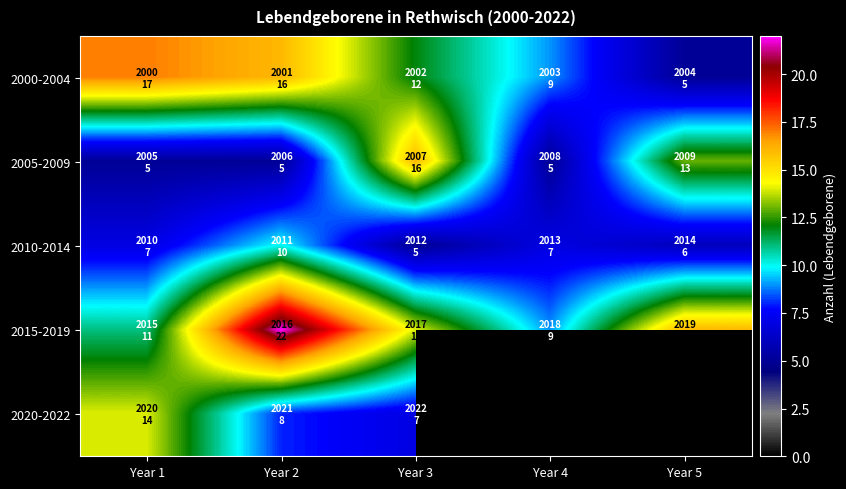

The value of 2000-2004 at Year 3 is 12.0. True or false?

True